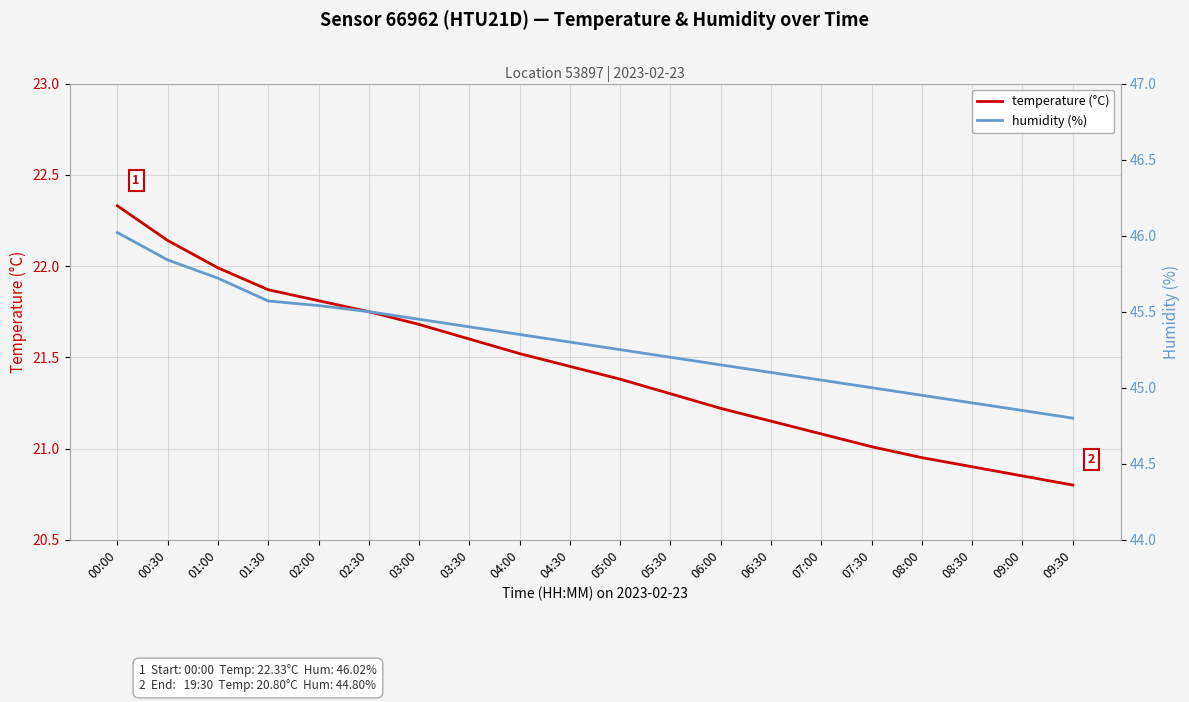

What is the difference between the maximum and second lowest values in the temperature (°C) series?

1.5